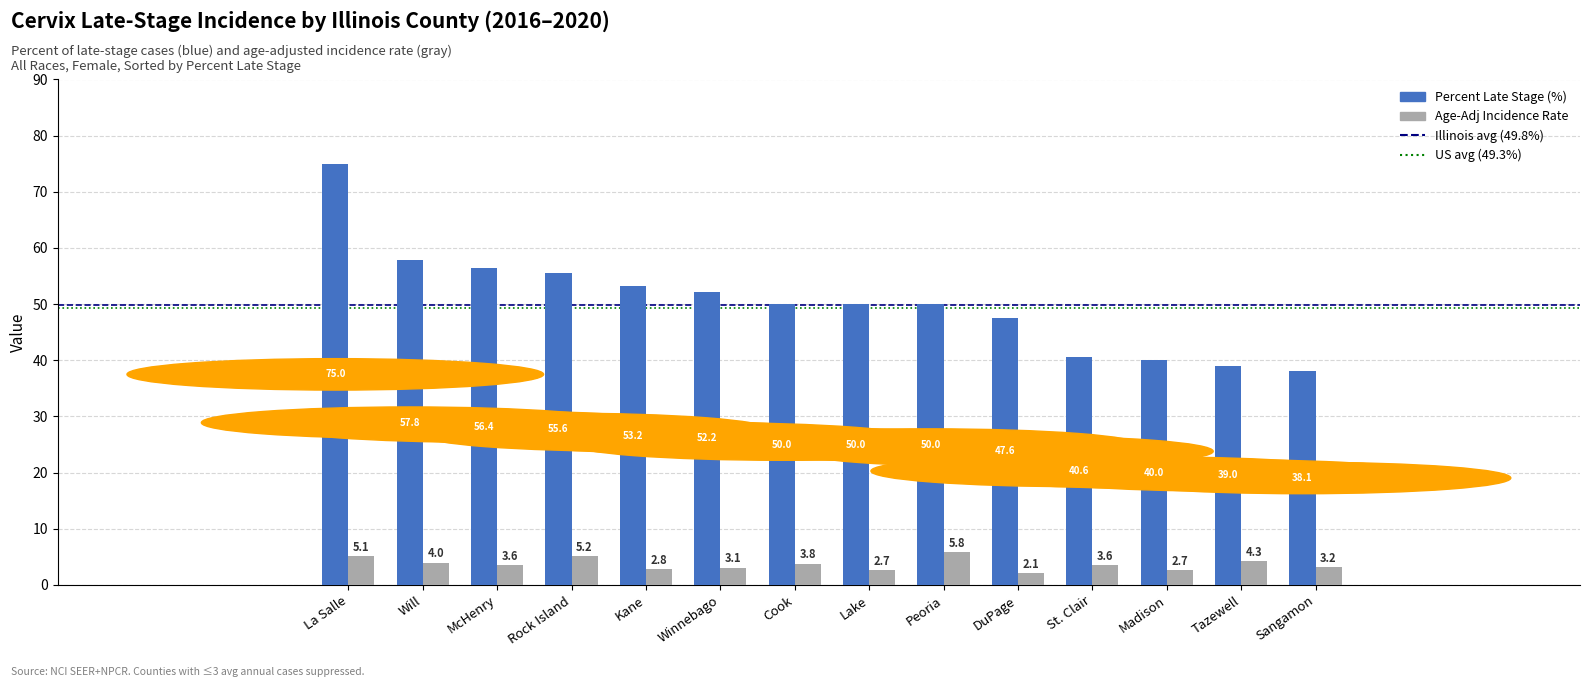

Reading left to right, extract all data points from this chart.

Percent Late Stage (%): 75.0	57.8	56.4	55.6	53.2	52.2	50.0	50.0	50.0	47.6	40.6	40.0	39.0	38.1
Age-Adj Incidence Rate: 5.1	4.0	3.6	5.2	2.8	3.1	3.8	2.7	5.8	2.1	3.6	2.7	4.3	3.2